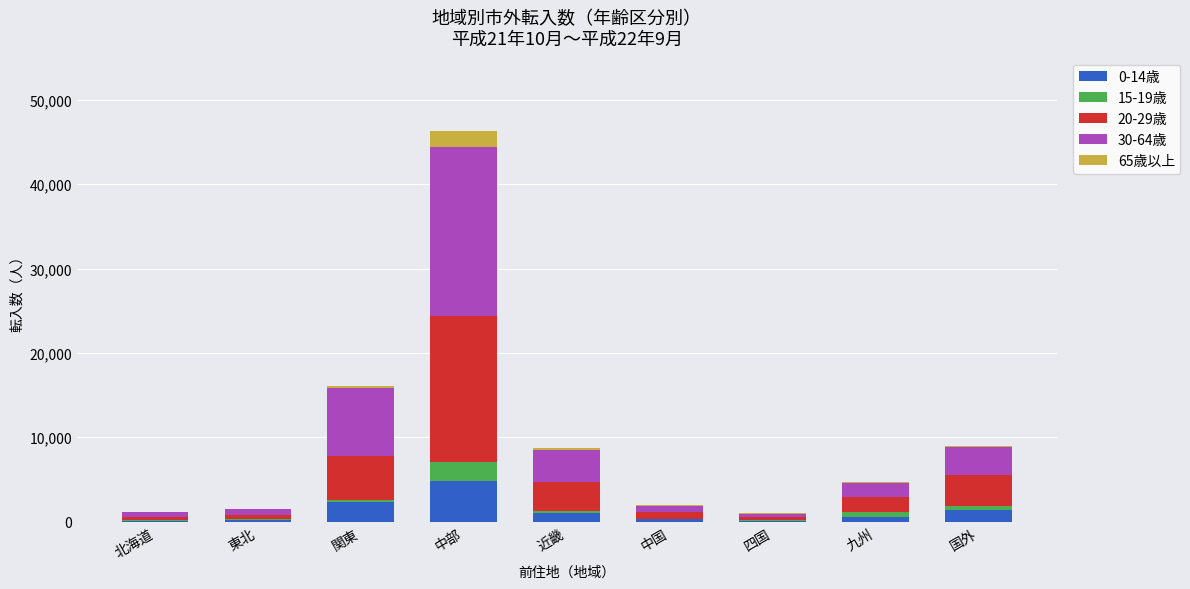

At which category is the sum across all series the highest?

中部